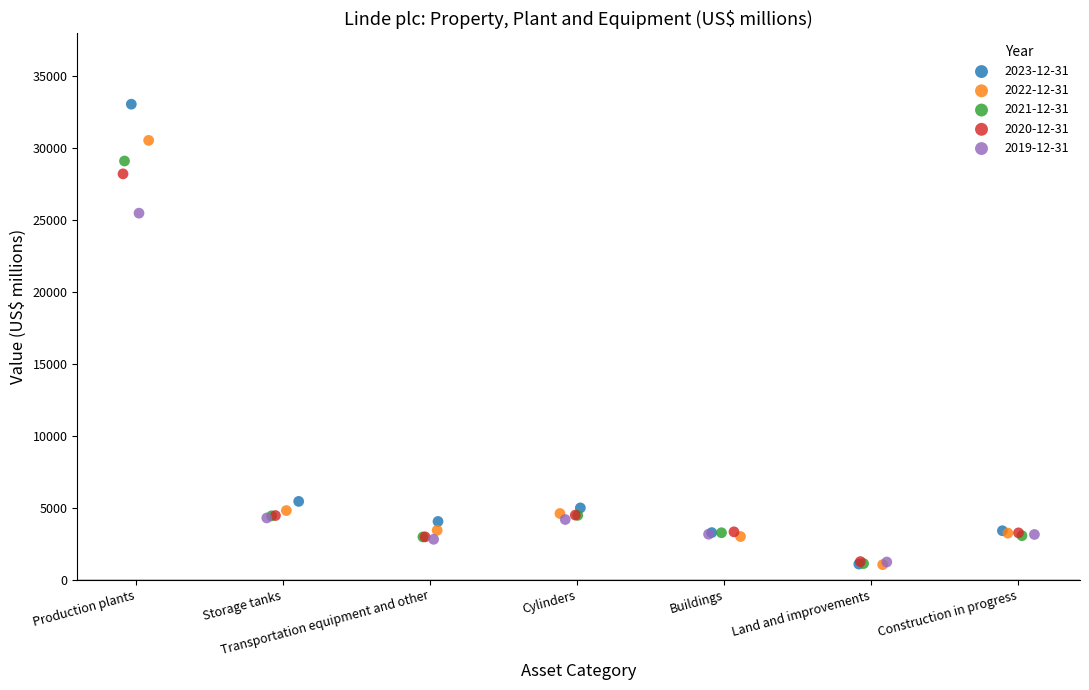

Which series reaches the maximum Y coordinate?

2023-12-31